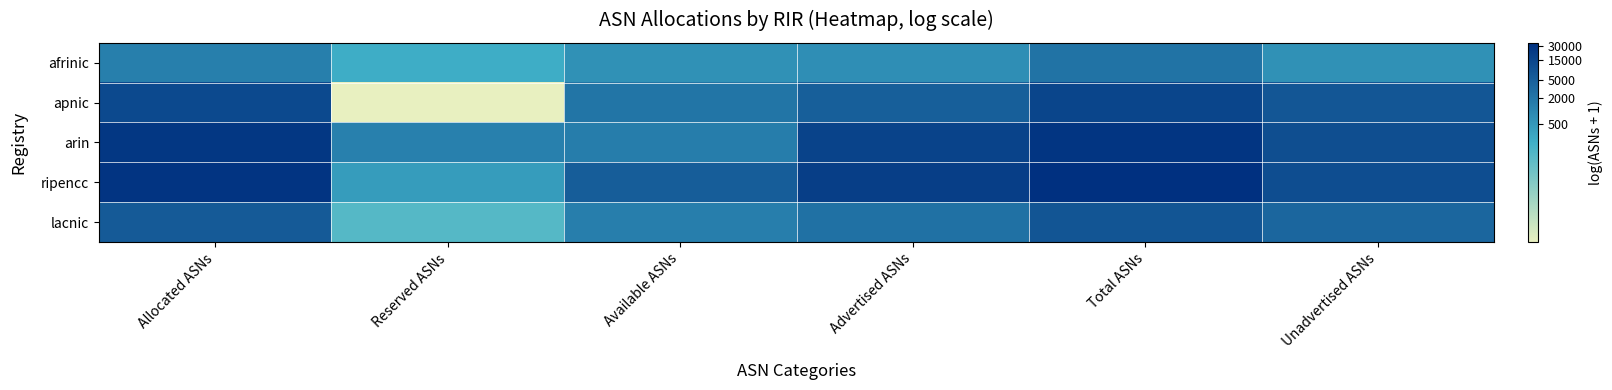

Count the number of categories in the chart.

6